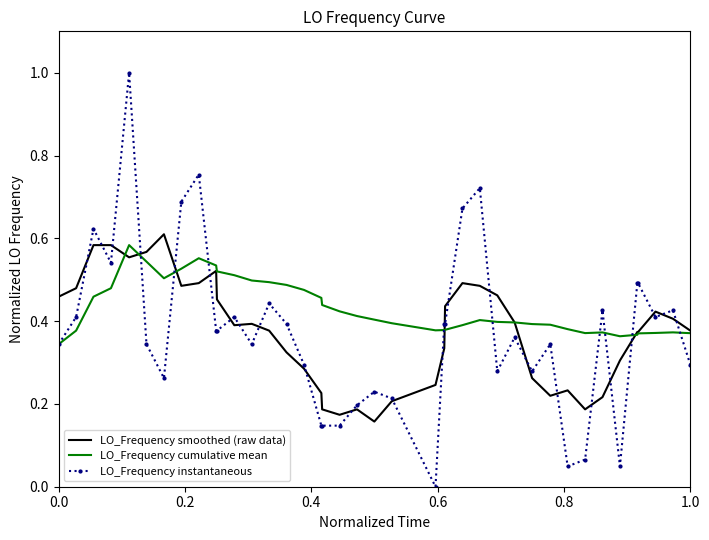

What is the maximum value shown in the chart?

1.0